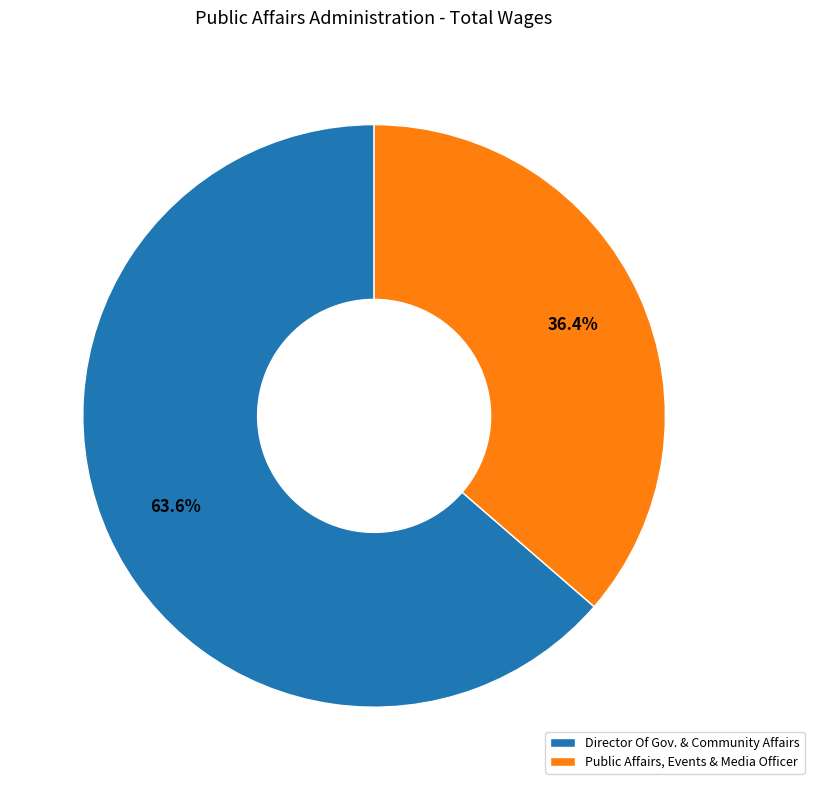

Which slice represents more than half of the pie?

Director Of Gov. & Community Affairs